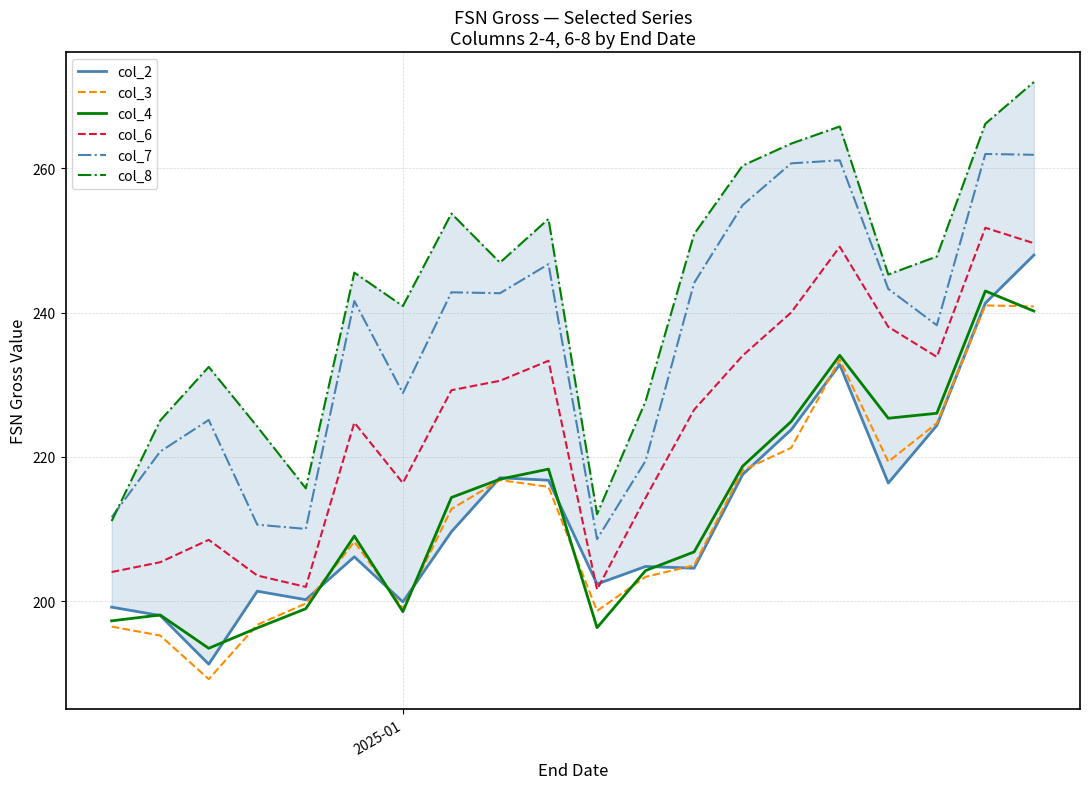

What is the average value of the col_2 series?

212.8